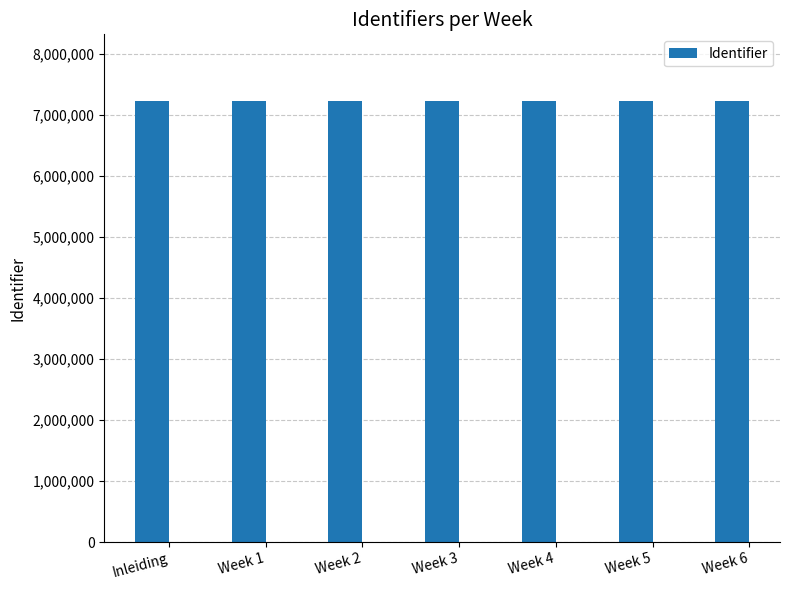

What is the minimum value shown in the chart?

7233730